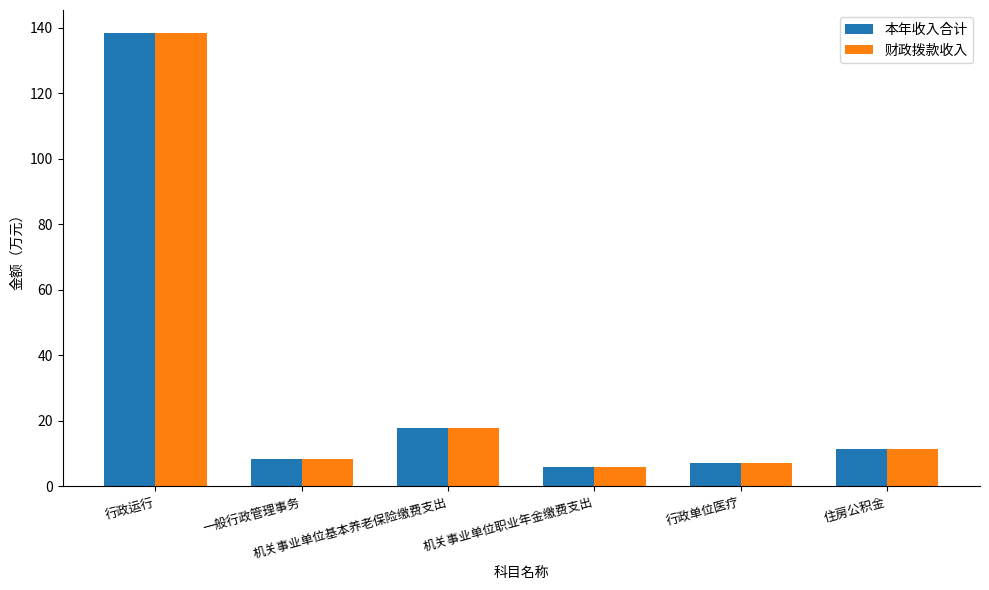

What is the maximum value for 本年收入合计?

138.5